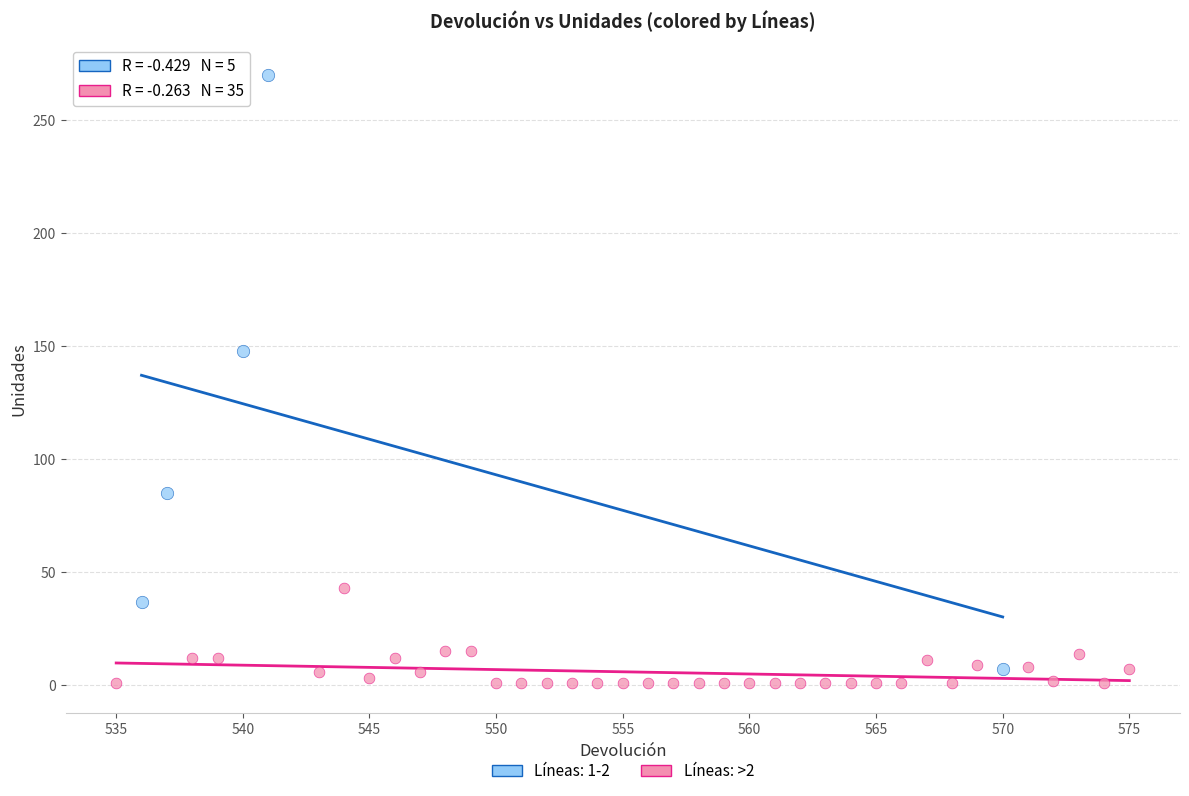

Which series reaches the maximum Y coordinate?

Líneas: >2